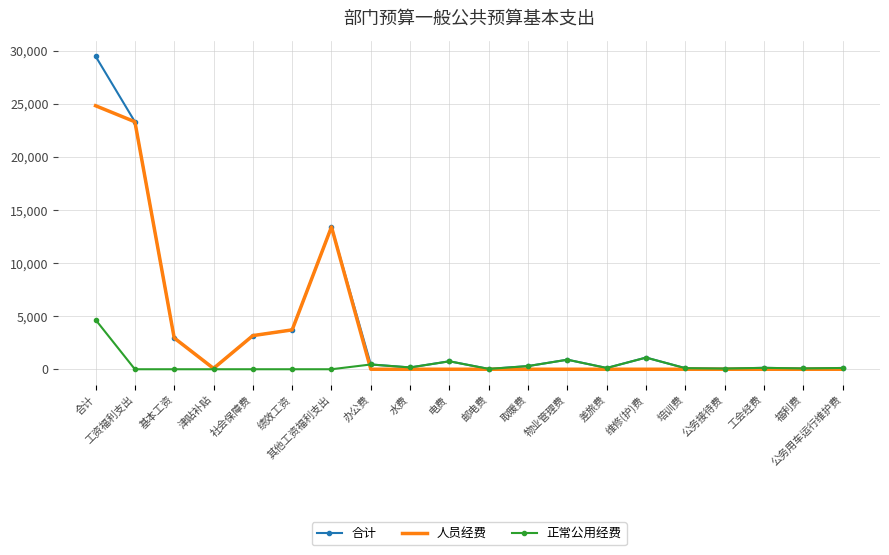

At which label does 合计 reach its peak?

合计